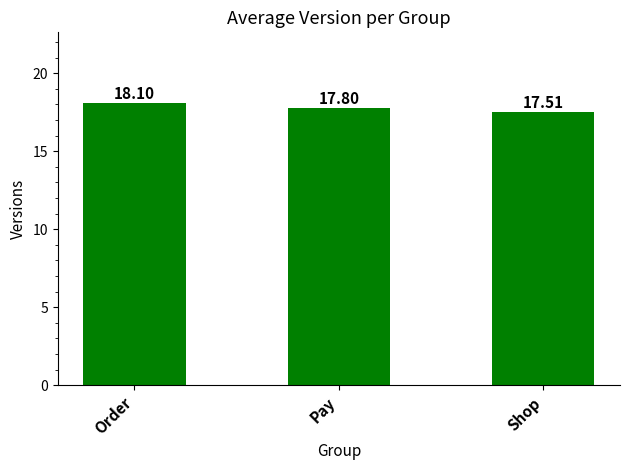

Which category has the highest value across all series?

Order